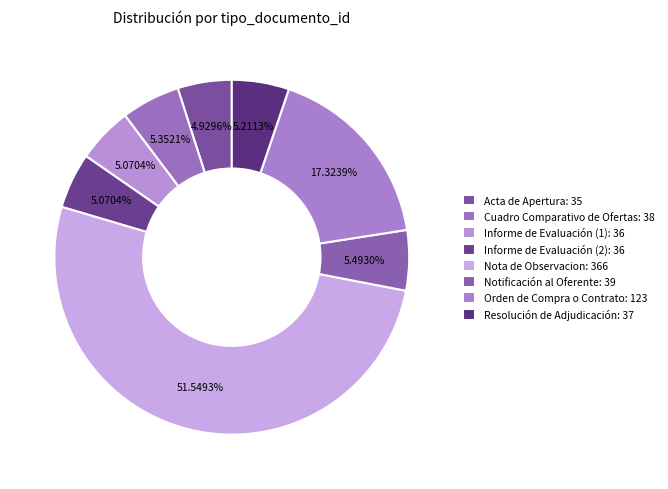

To the nearest percent, what portion does Nota de Observacion represent?

52%